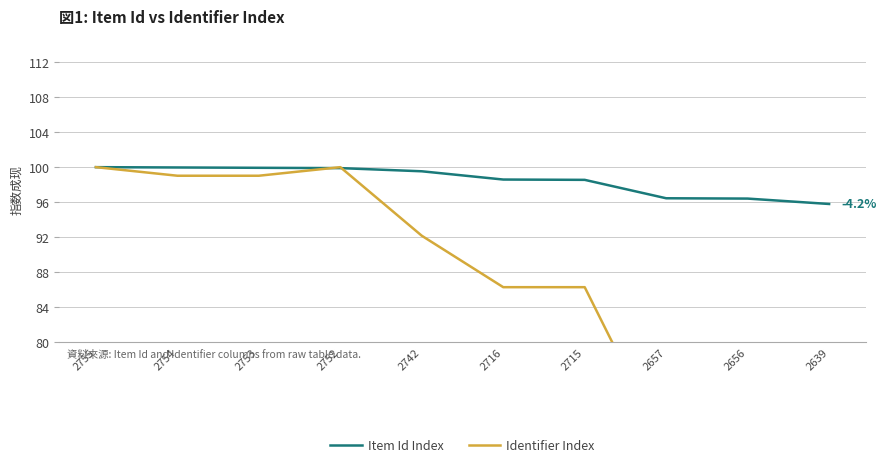

What is the value of the Identifier Index point at the 10th from the left?

58.8